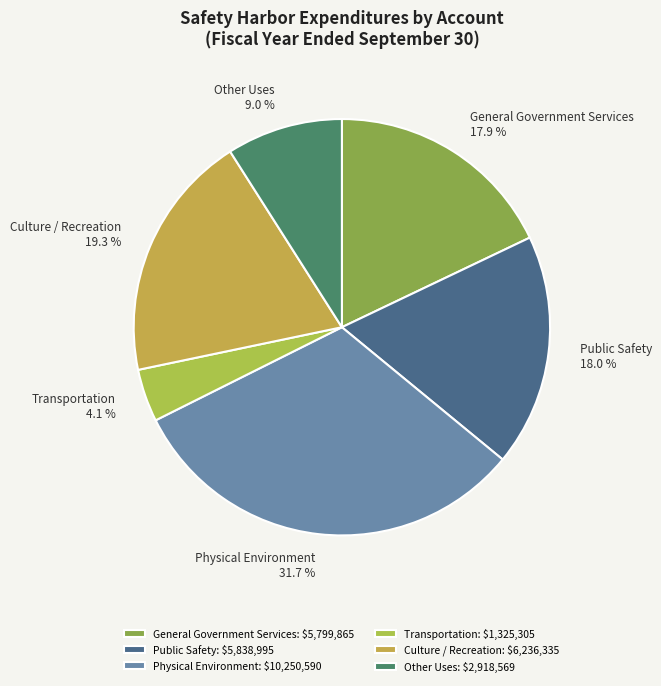

Does Public Safety represent more than half of the total?

No